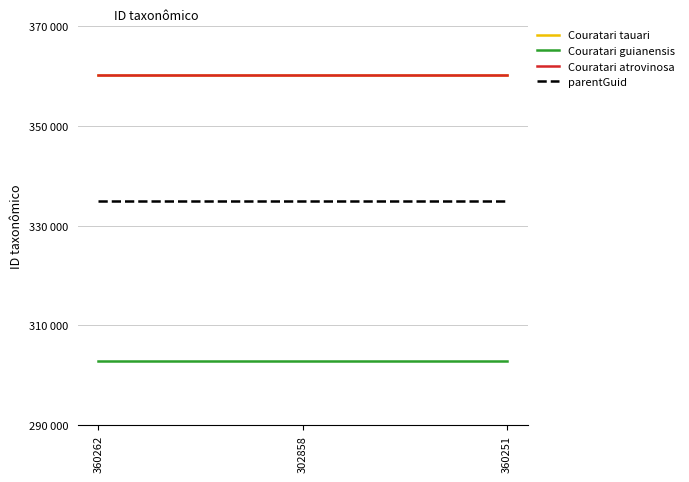

Reading left to right, extract all data points from this chart.

Couratari tauari: 360262=360262	302858=360262	360251=360262
Couratari guianensis: 360262=302858	302858=302858	360251=302858
Couratari atrovinosa: 360262=360251	302858=360251	360251=360251
parentGuid: 360262=334948	302858=334948	360251=334948